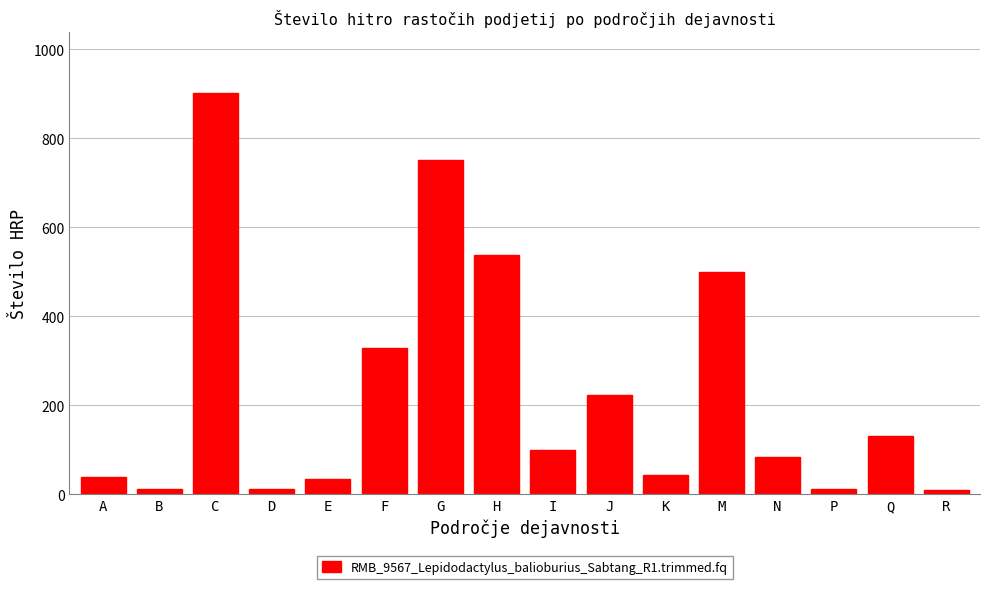

Which category has the highest value across all series?

C